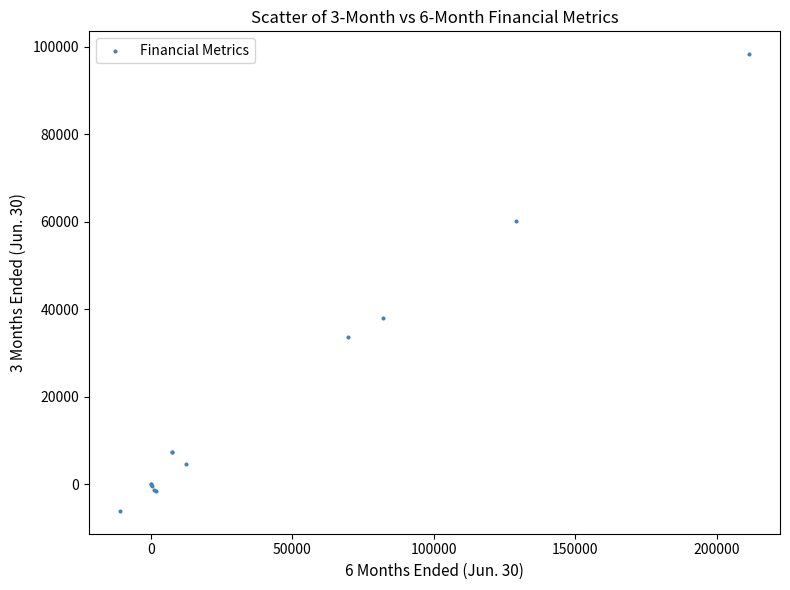

What Y value in the scatter plot is closest to 46063?

38038.0